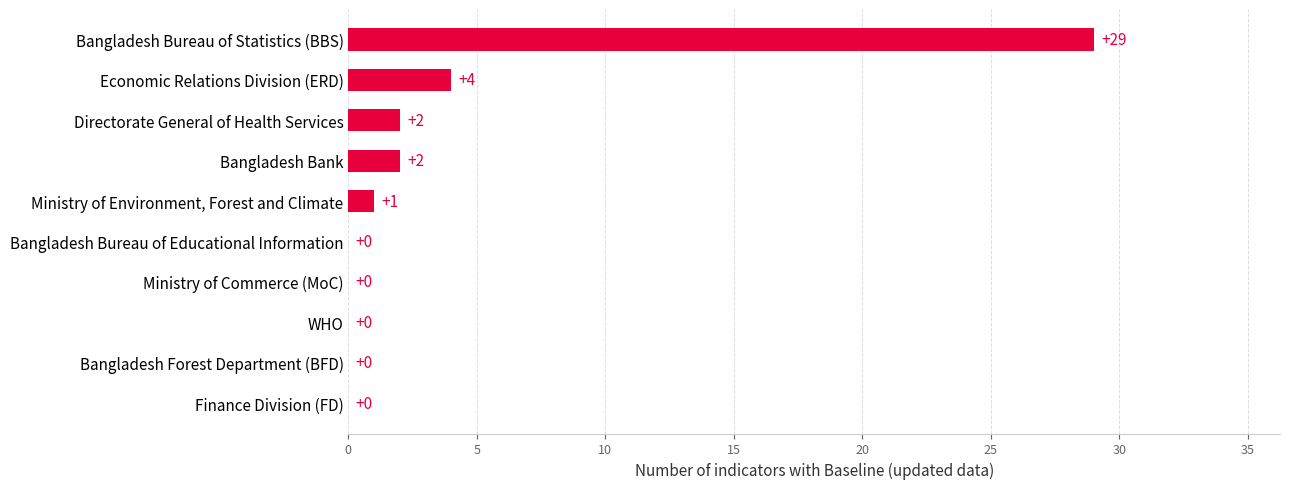

Count the number of data series in this chart.

1